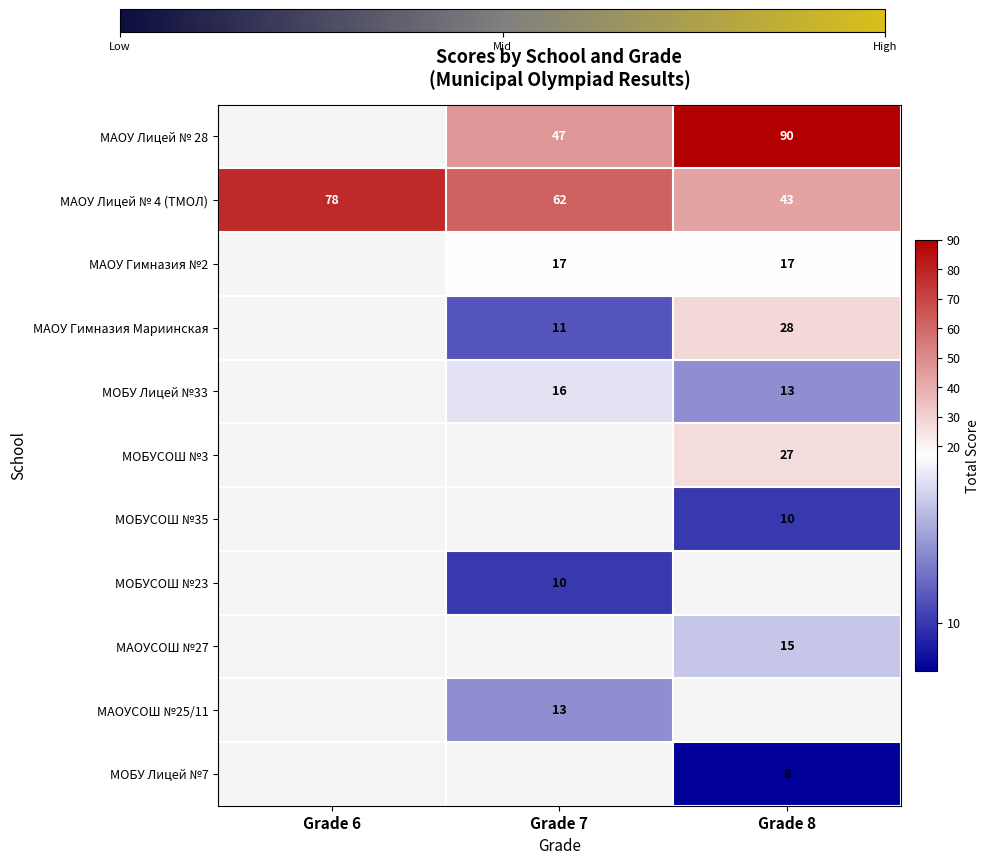

The value of МАОУ Лицей № 4 (ТМОЛ) at Grade 7 is 62. True or false?

True